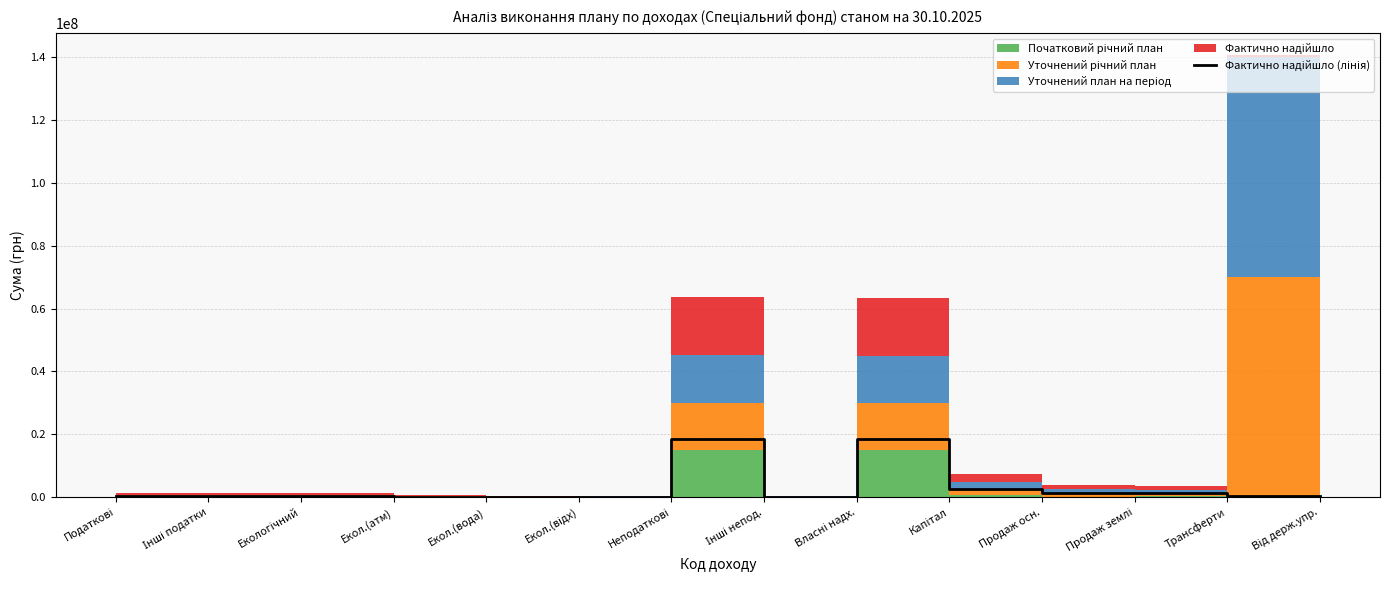

Reading left to right, what are all the values shown in this chart?

382008.0	382008.0	382008.0	142692.4	93103.9	146211.7	18537772.3	121456.8	18416315.5	2509710.1	1319864.8	1189845.4	416000.0	416000.0